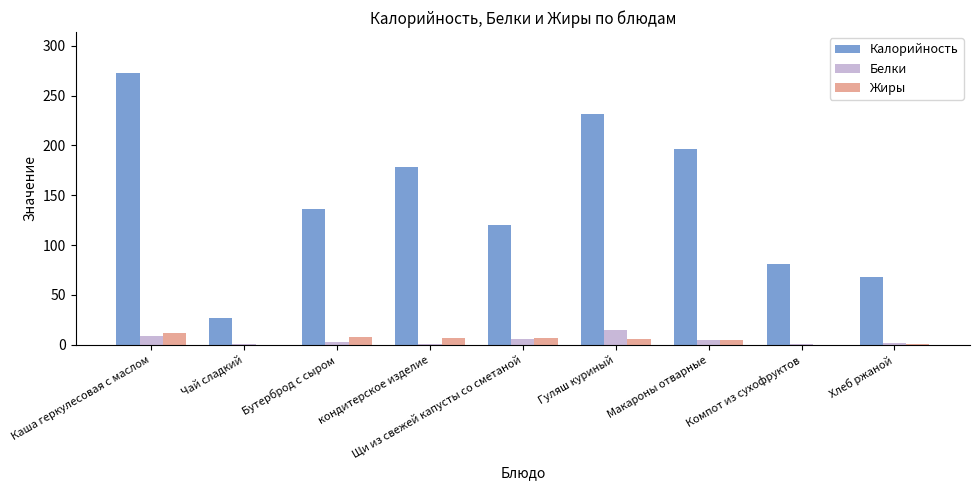

Where does the Жиры series first go above 5?

Каша геркулесовая с маслом